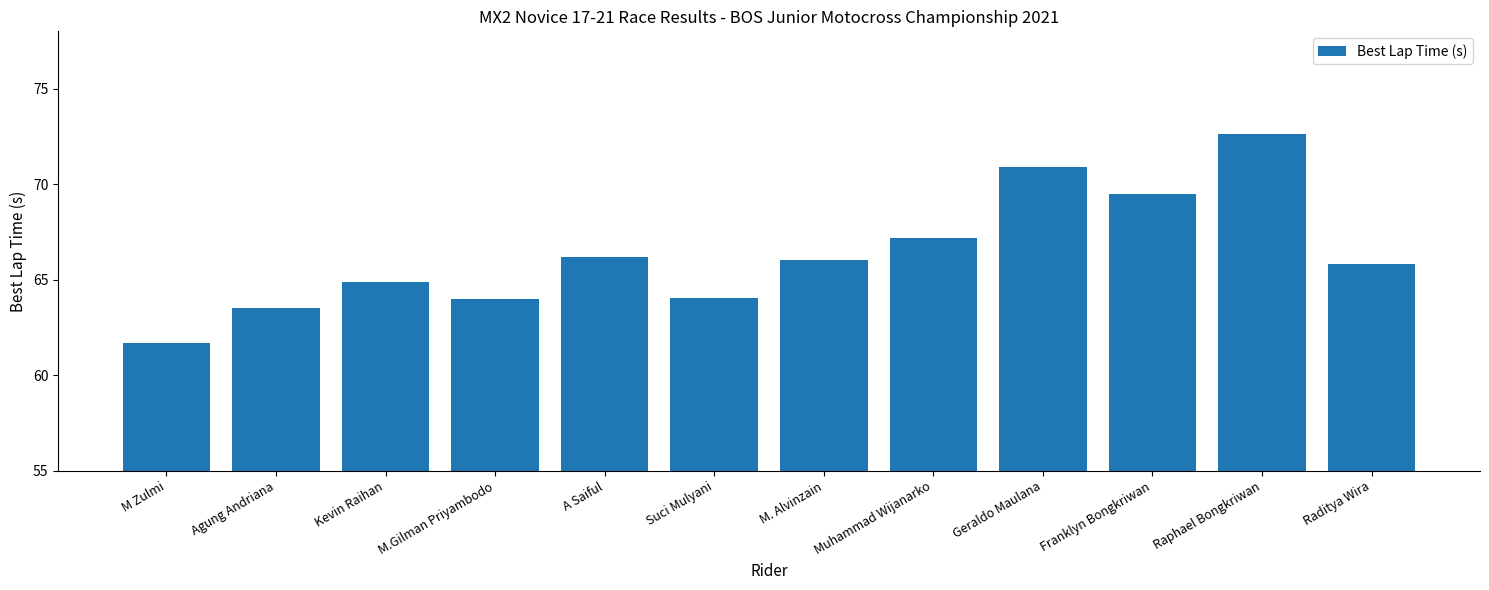

At which category does the chart reach its peak across all series?

Raphael Bongkriwan